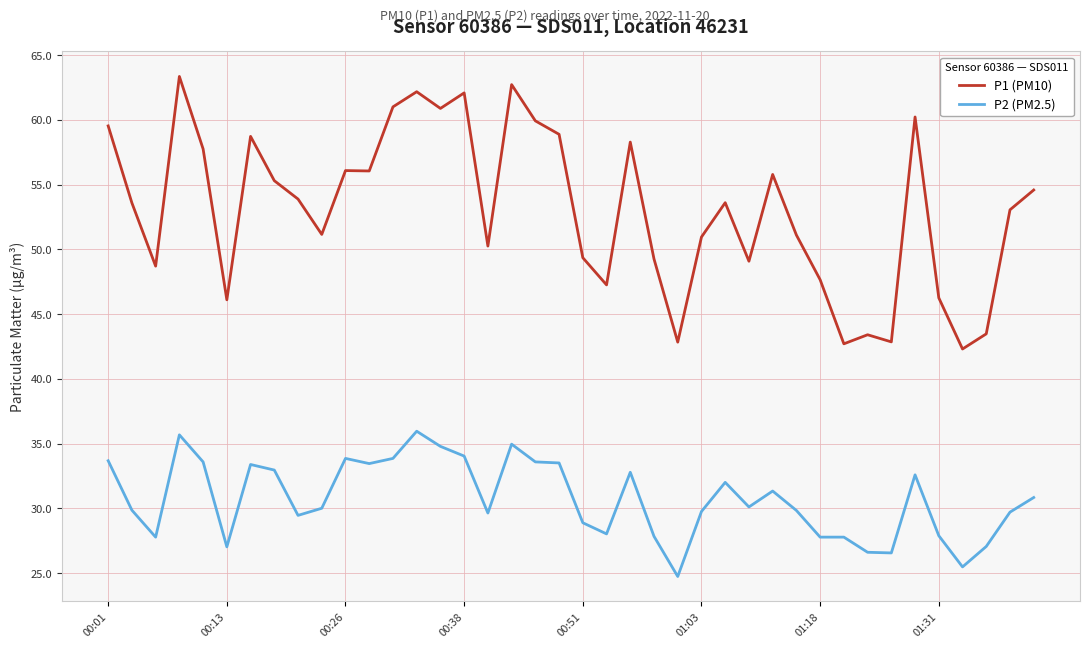

Which series has the largest range (max minus min)?

P1 (PM10)